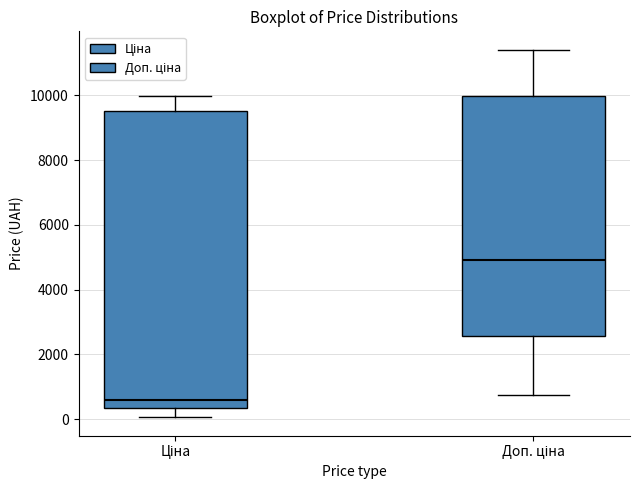

Where does the median line of the box for Доп. ціна sit on the y-axis? The values are not printed on the chart, so give them approximately, as read against the axis.

5000